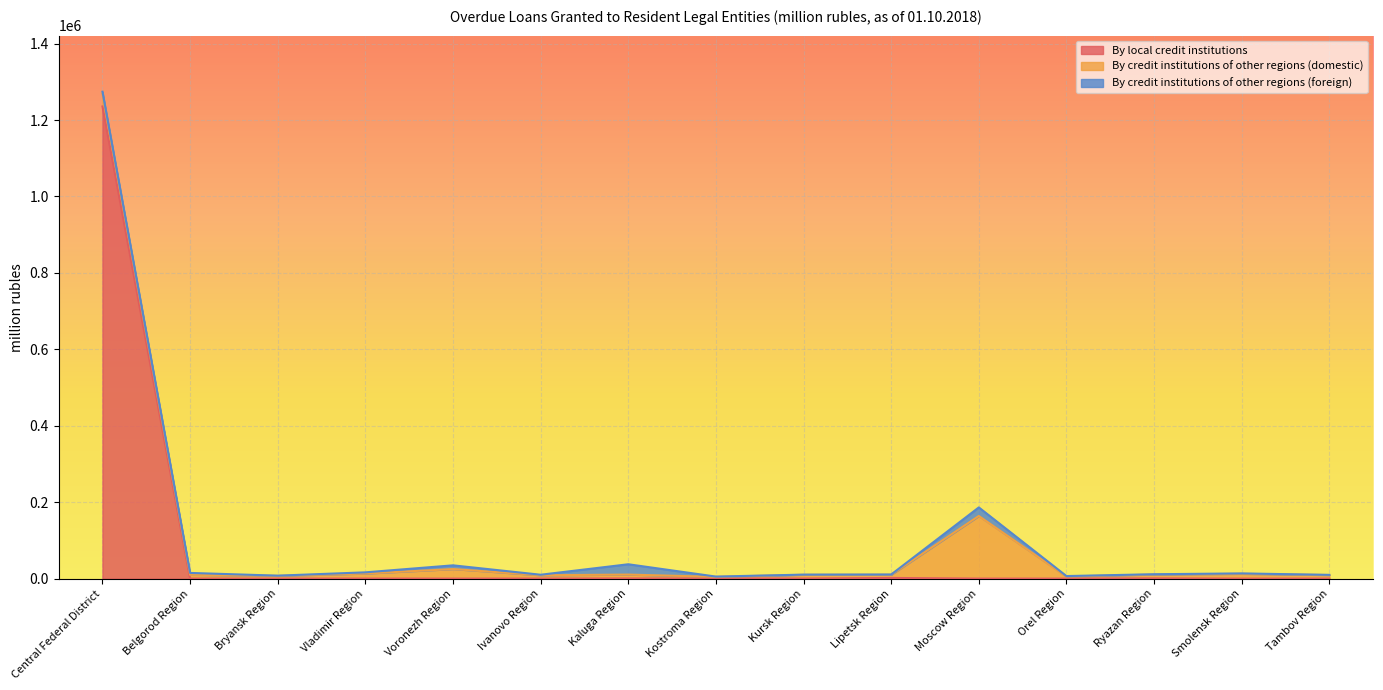

Which category has the highest value in the By local credit institutions series?

Central Federal District